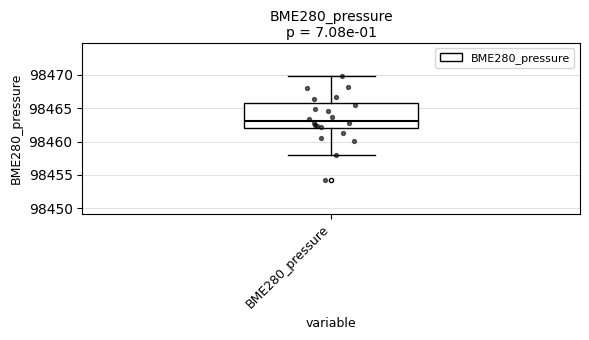

Transcribe this box plot: give where the median line is, the range the box spans, and where the two whiskers end, as read against the y-axis. The values are not printed on the chart, so give them approximately, as read against the axis.

median 98463.0, box 98462.0 to 98465.5, whiskers 98458.0 to 98470.0